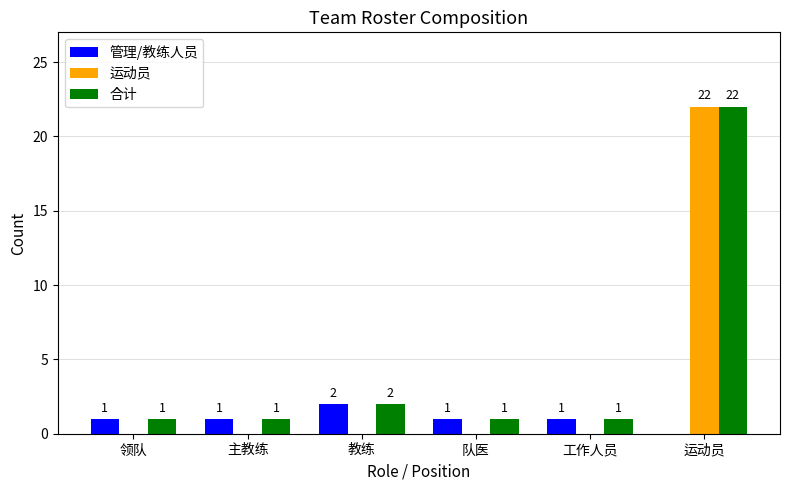

What is the sum of all 合计 values?

28